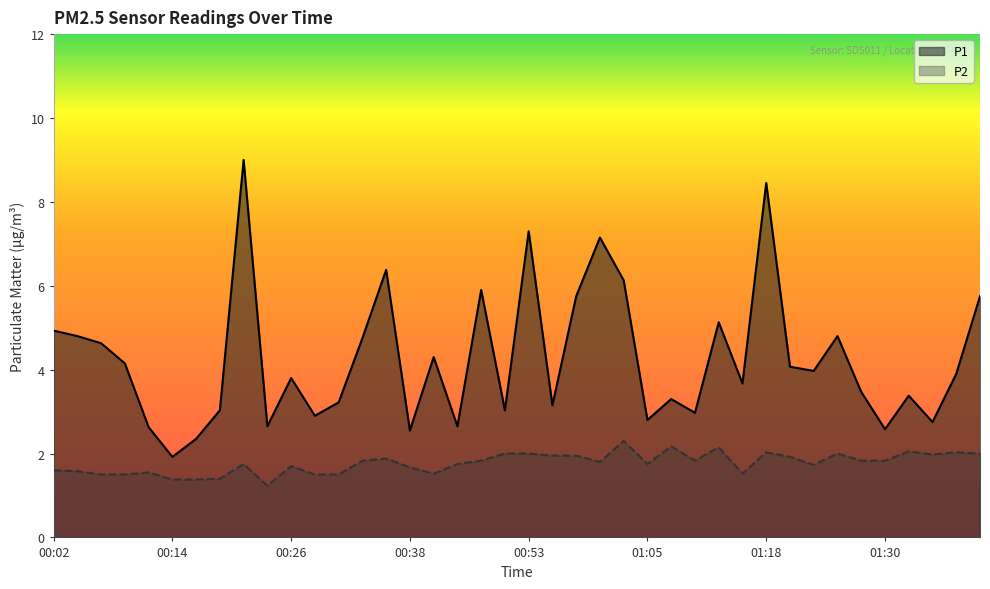

How many series are shown in this chart?

2